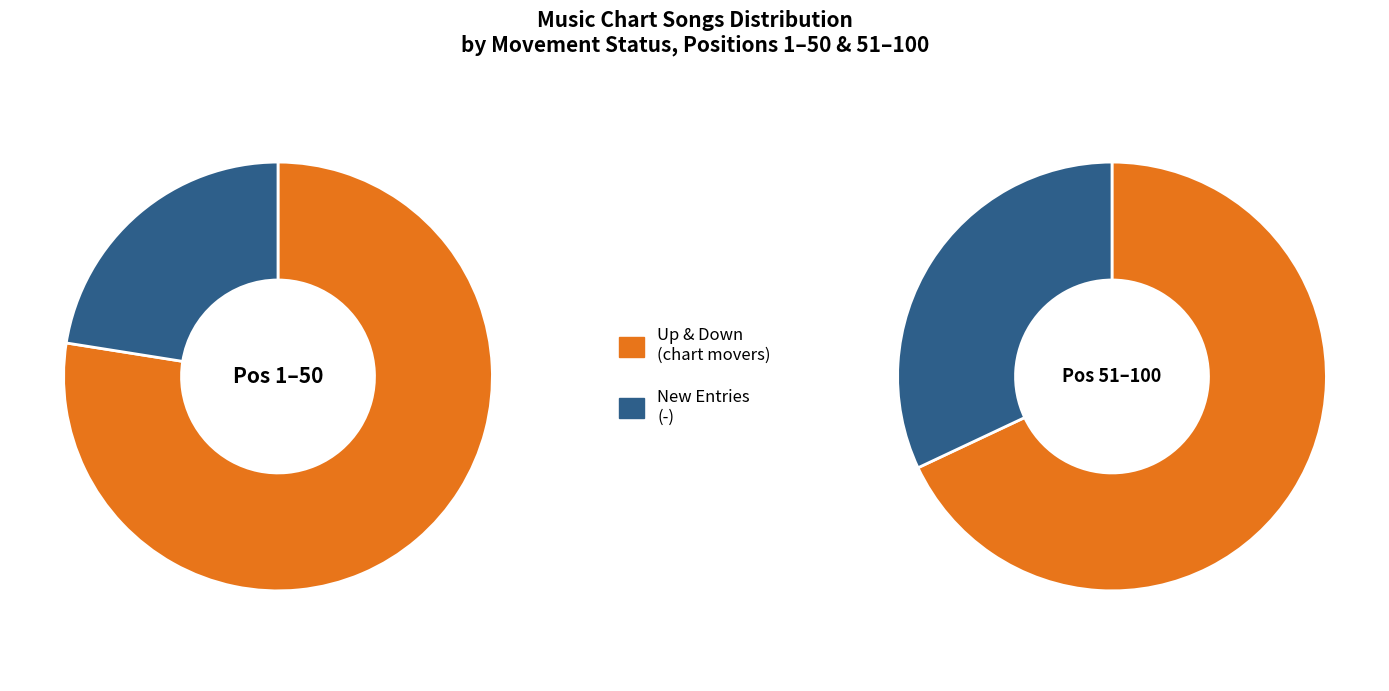

To the nearest percent, what is the combined percentage of down and -?

54%